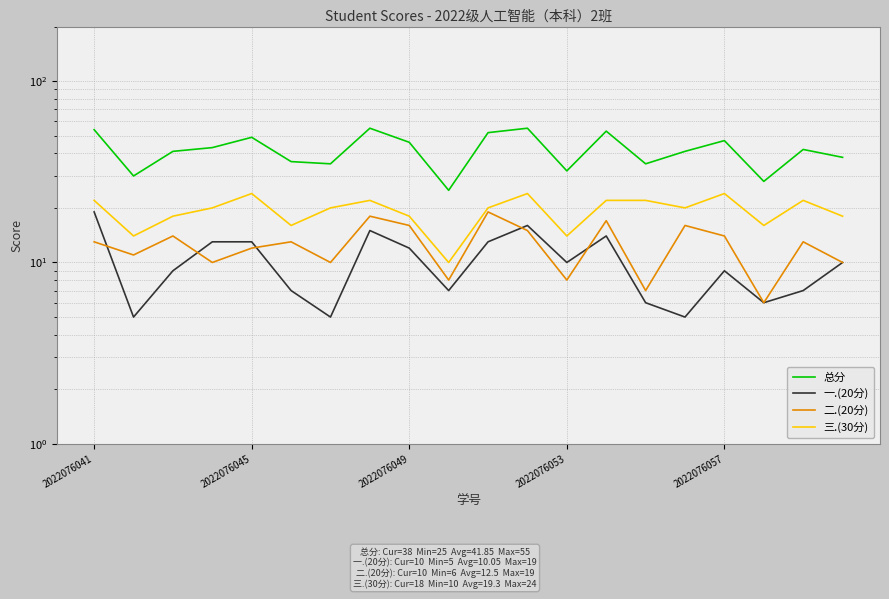

True or false: 二.(20分) and 总分 cross at least once.

False